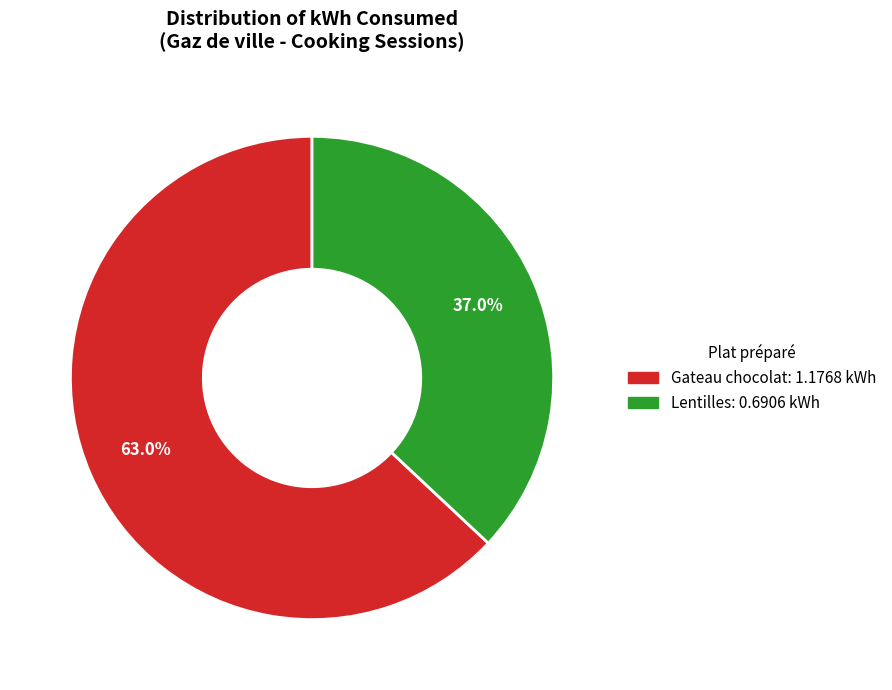

Is there any slice that represents more than half of the pie?

Yes